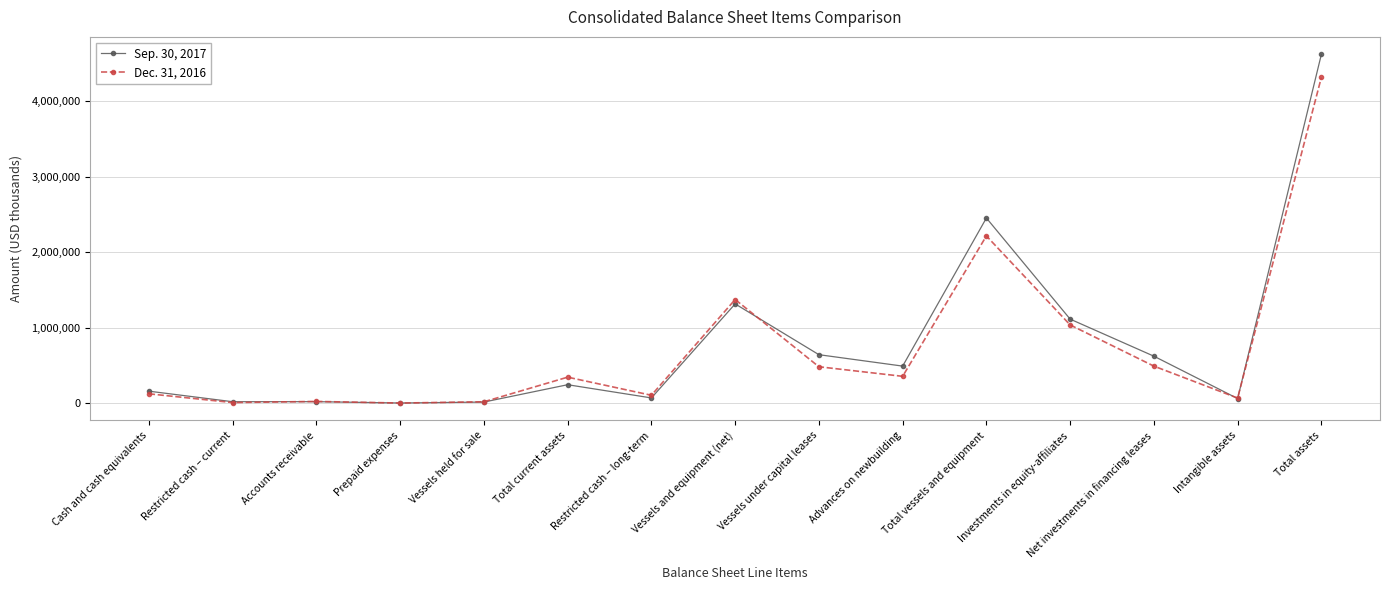

True or false: Dec. 31, 2016 has a value of 663931 at Vessels under capital leases.

False